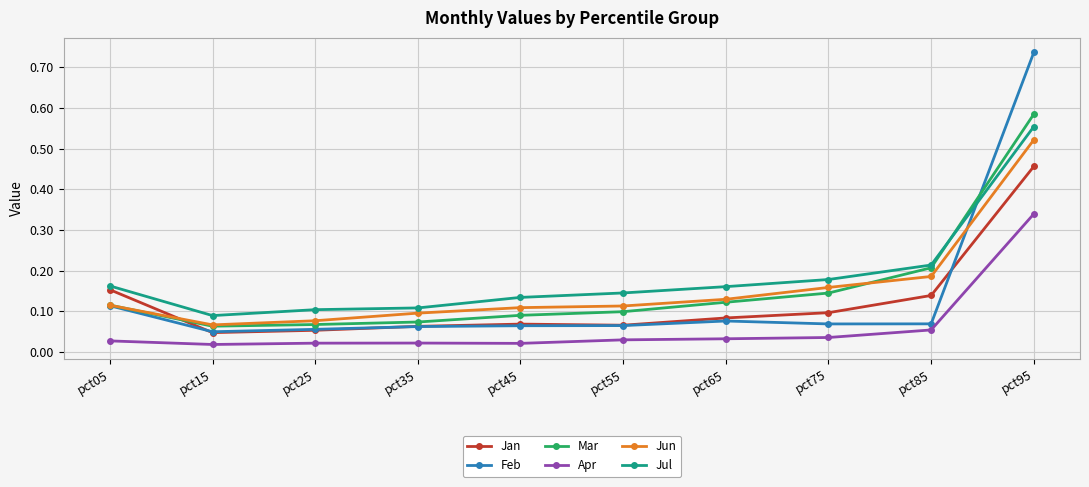

True or false: Mar has more than 2 interior local peaks.

False